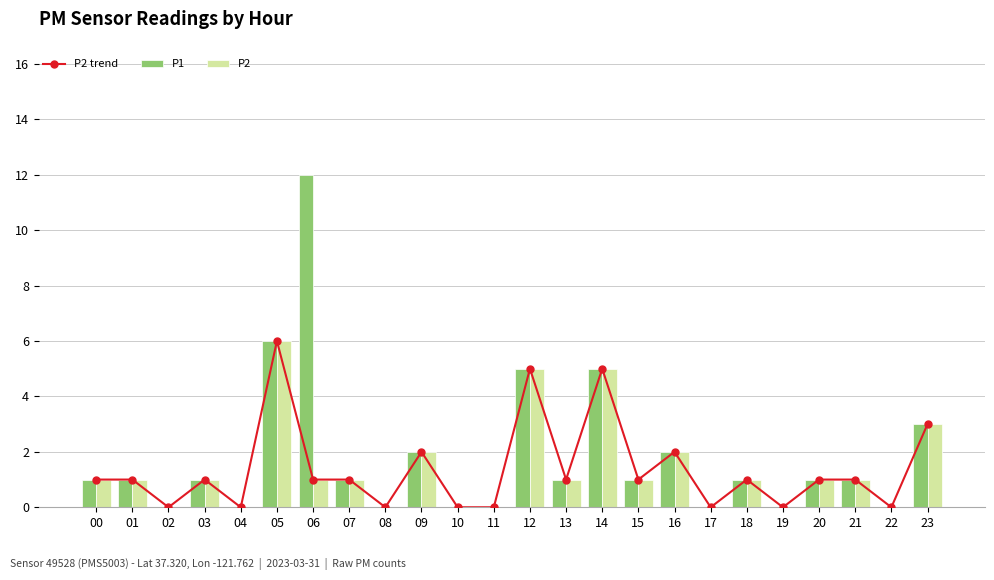

Where does the P1 series first go above 1?

05